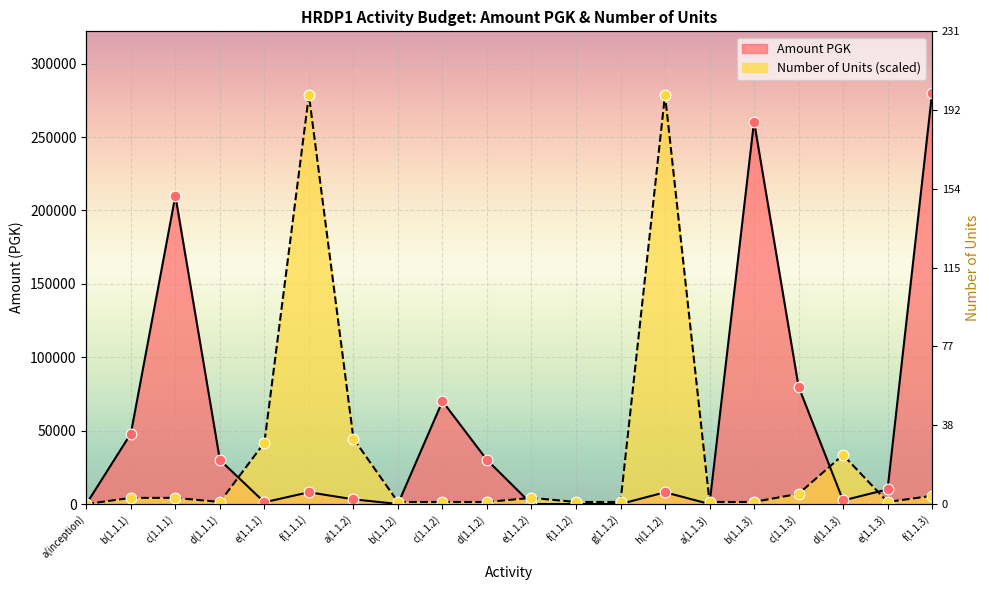

Which series has the widest spread of Y values?

Amount PGK